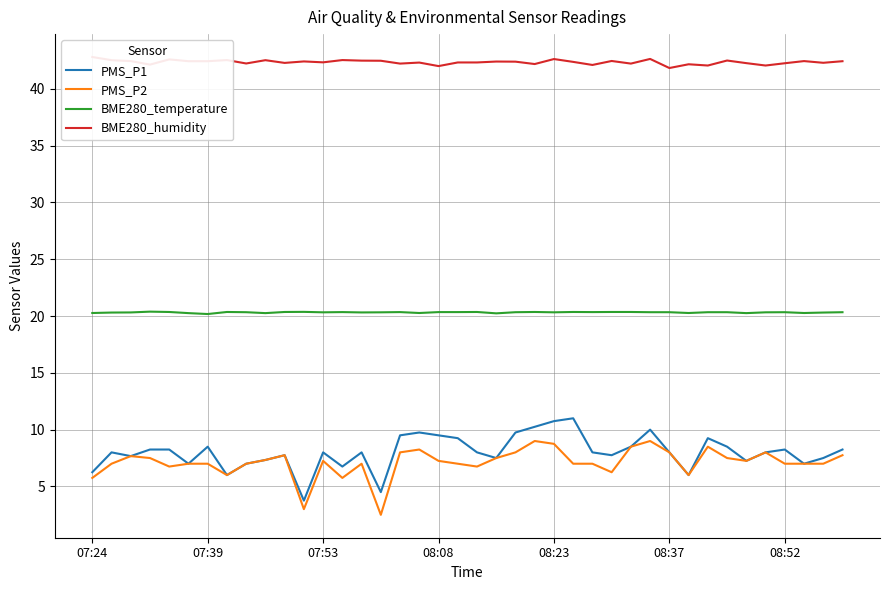

How many BME280_temperature values are between 20 and 21?

40